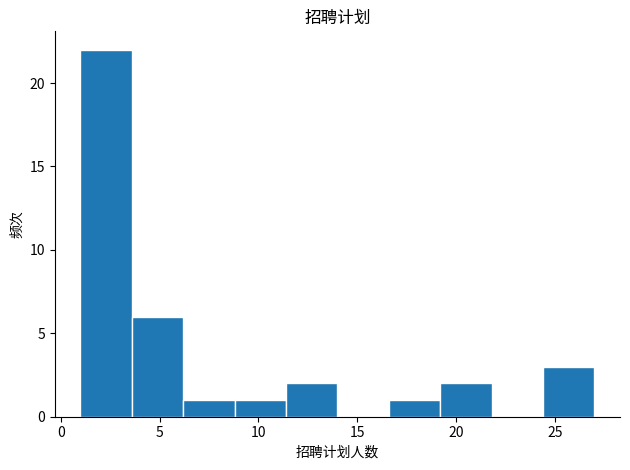

How tall is the bar that spans 19.2 to 21.8 on the x-axis? Neither the bar edges nor the heights are printed on the chart, so give them approximately, as read against the axes.

2